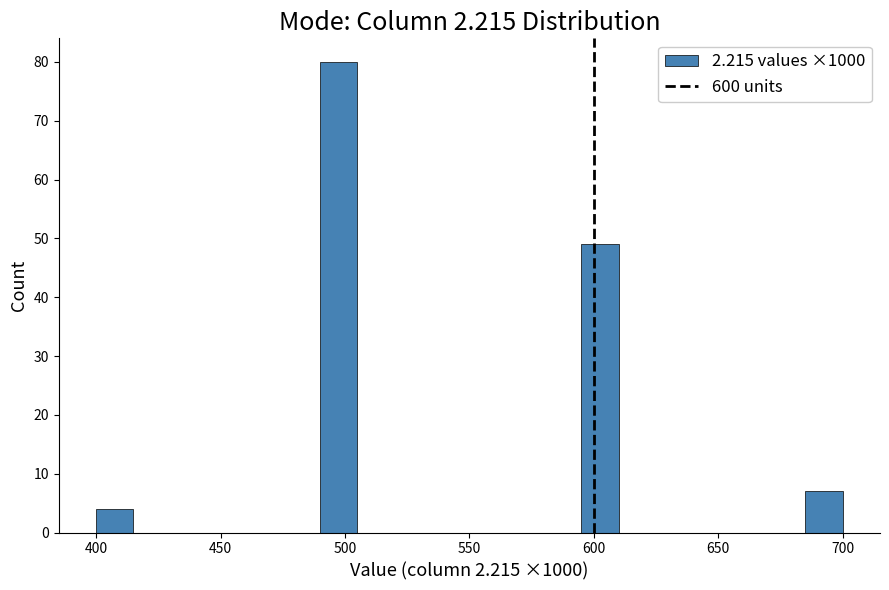

Read against the x-axis, roughly where is the centre of the tallest bar?

500